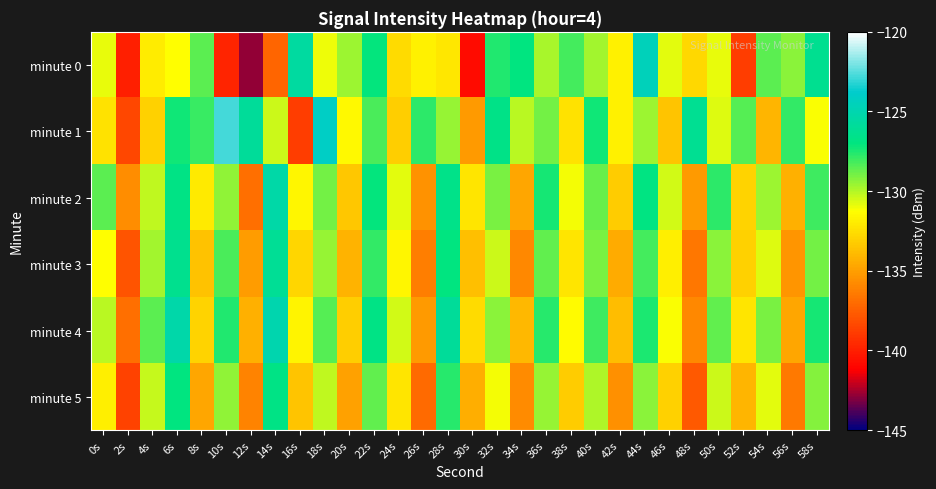

Which series has the largest range (max minus min)?

minute 0